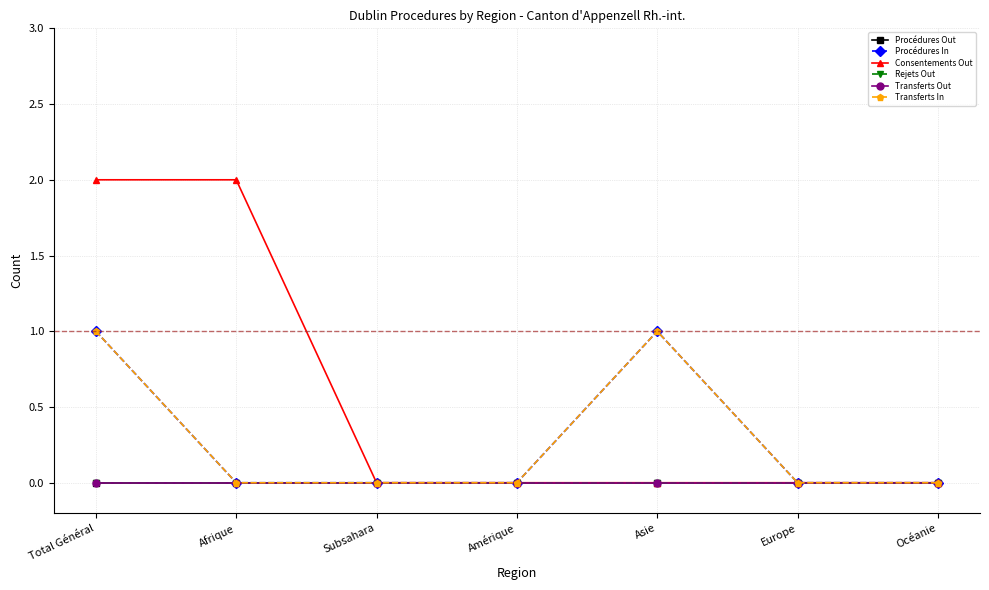

List the labels in order of Transferts Out value, smallest first.

Total Général, Afrique, Subsahara, Amérique, Asie, Europe, Océanie